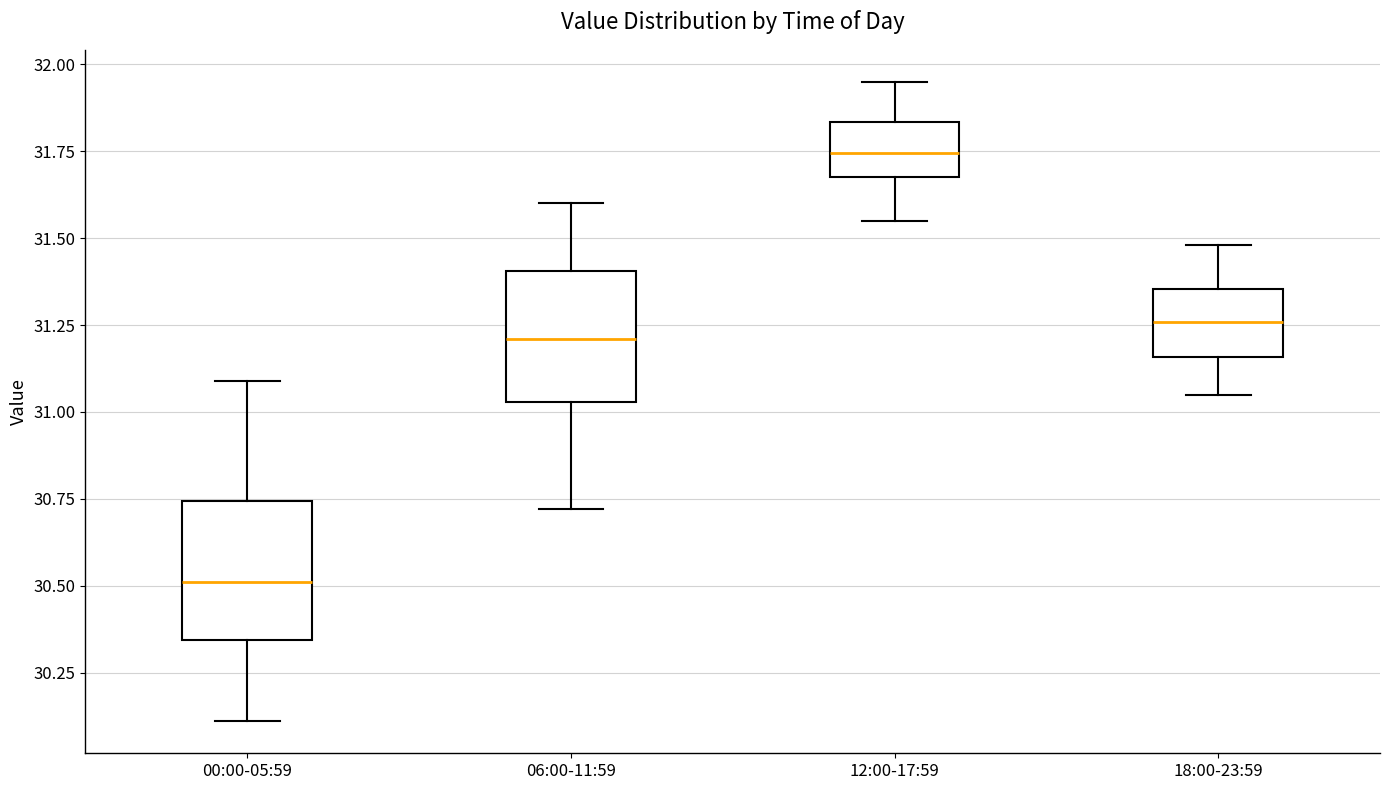

Reading left to right, transcribe this box plot: for each box, give where its median line is, the range the box spans, and where its two whiskers end, as read against the y-axis. The values are not printed on the chart, so give them approximately, as read against the axis.

00:00-05:59: median 30.50, box 30.35 to 30.75, whiskers 30.10 to 31.10
06:00-11:59: median 31.20, box 31.05 to 31.40, whiskers 30.70 to 31.60
12:00-17:59: median 31.75, box 31.70 to 31.85, whiskers 31.55 to 31.95
18:00-23:59: median 31.25, box 31.15 to 31.35, whiskers 31.05 to 31.50